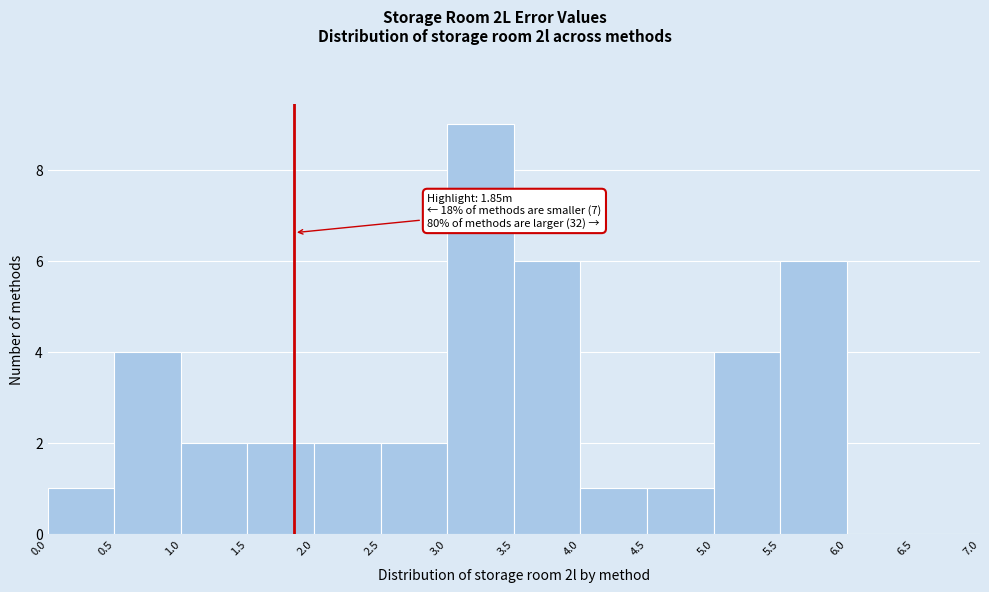

Which range on the x-axis has the tallest bar?

3.0 to 3.5